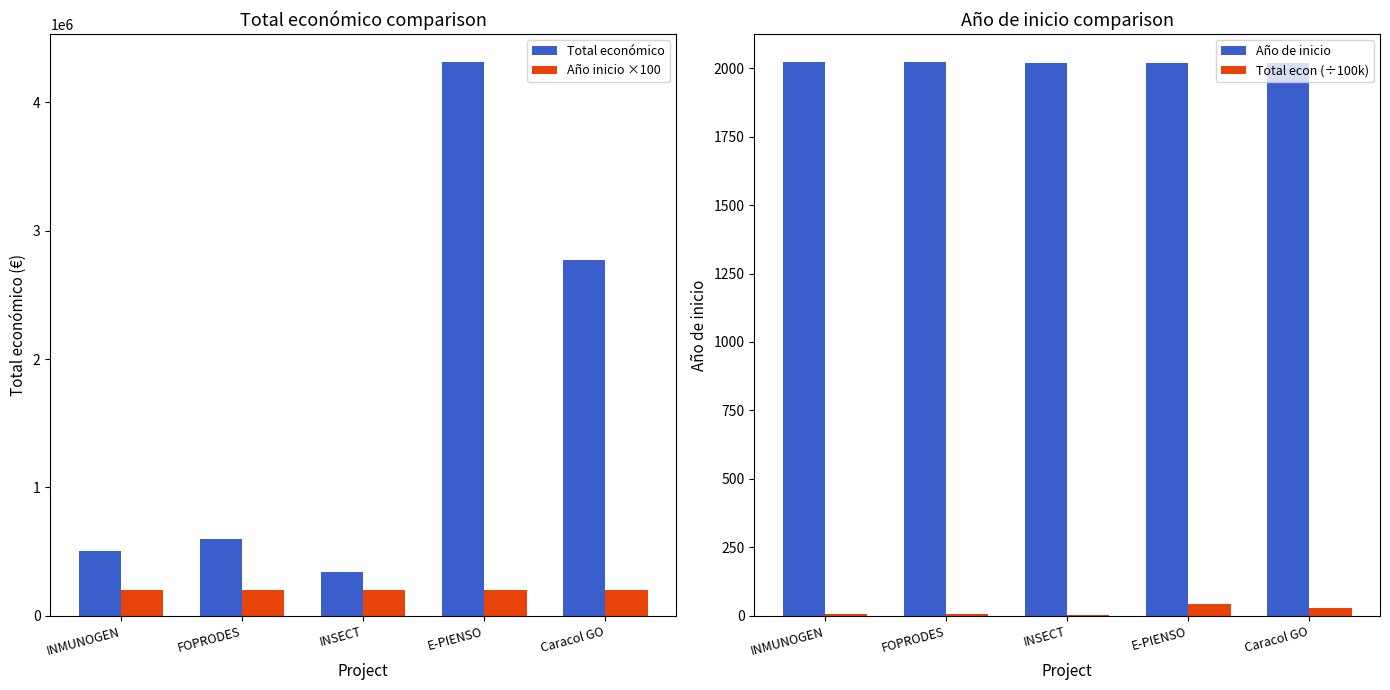

Reading left to right, what are all the values shown in this chart?

Total económico: 506703	599211	344243	4316373	2769359
Año inicio ×100: 202400	202400	201800	201800	201800
Año de inicio: 2024	2024	2018	2018	2018
Total econ (÷100k): 5	5	3	43	27